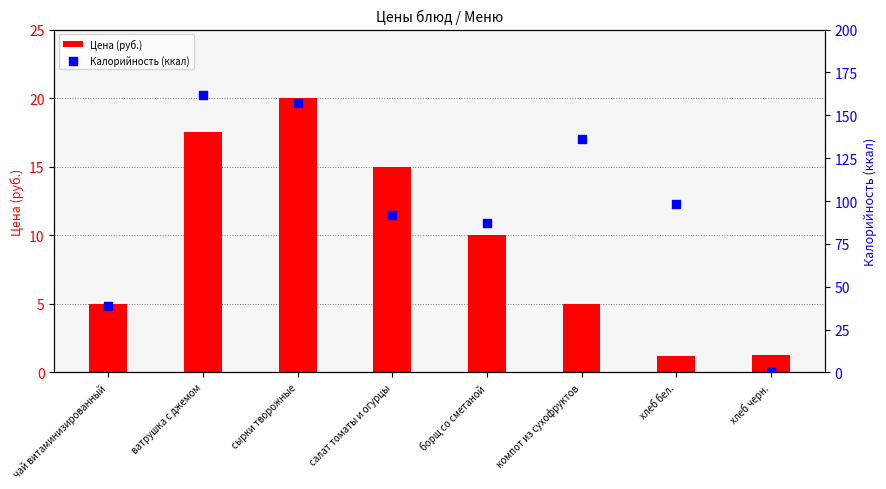

What is the total value across all series at чай витаминизированный?

44.0